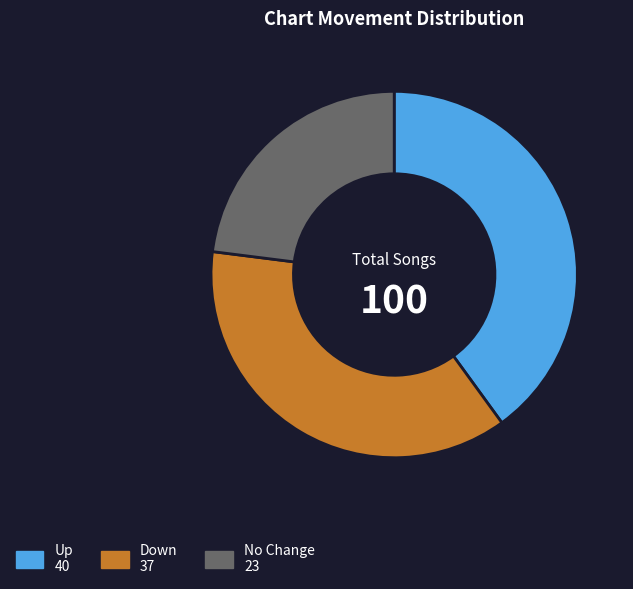

Is there any slice that represents more than half of the pie?

No